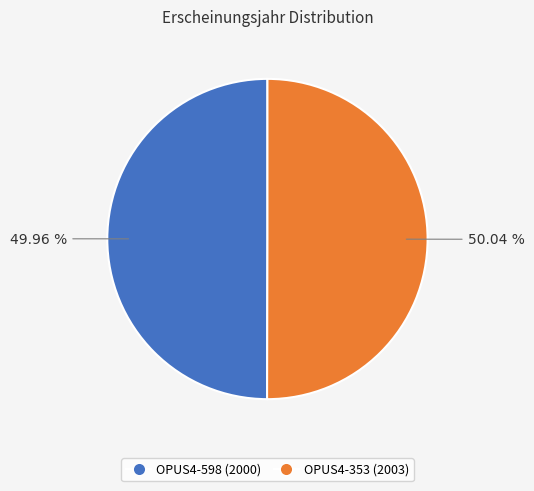

How many segments does this pie chart have?

2